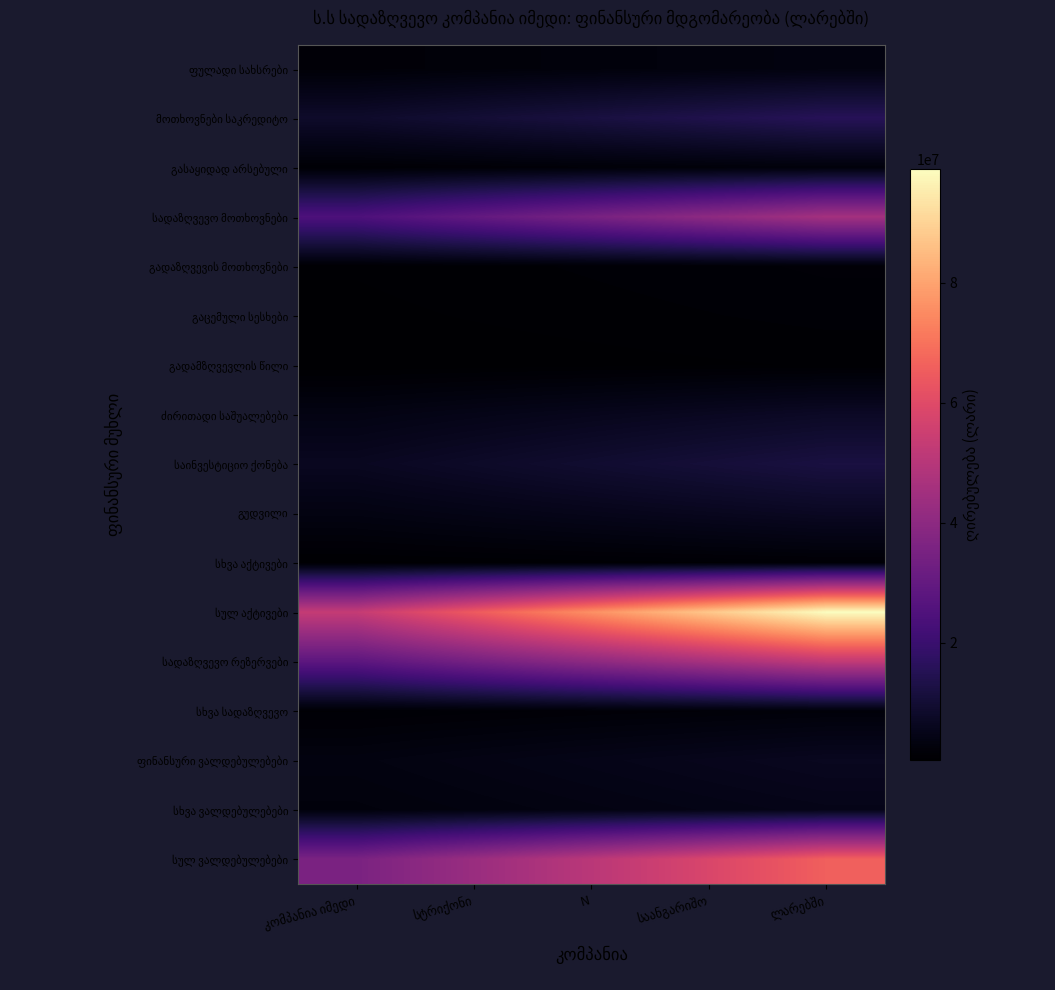

At which category does the chart reach its minimum across all series?

კომპანია იმედი